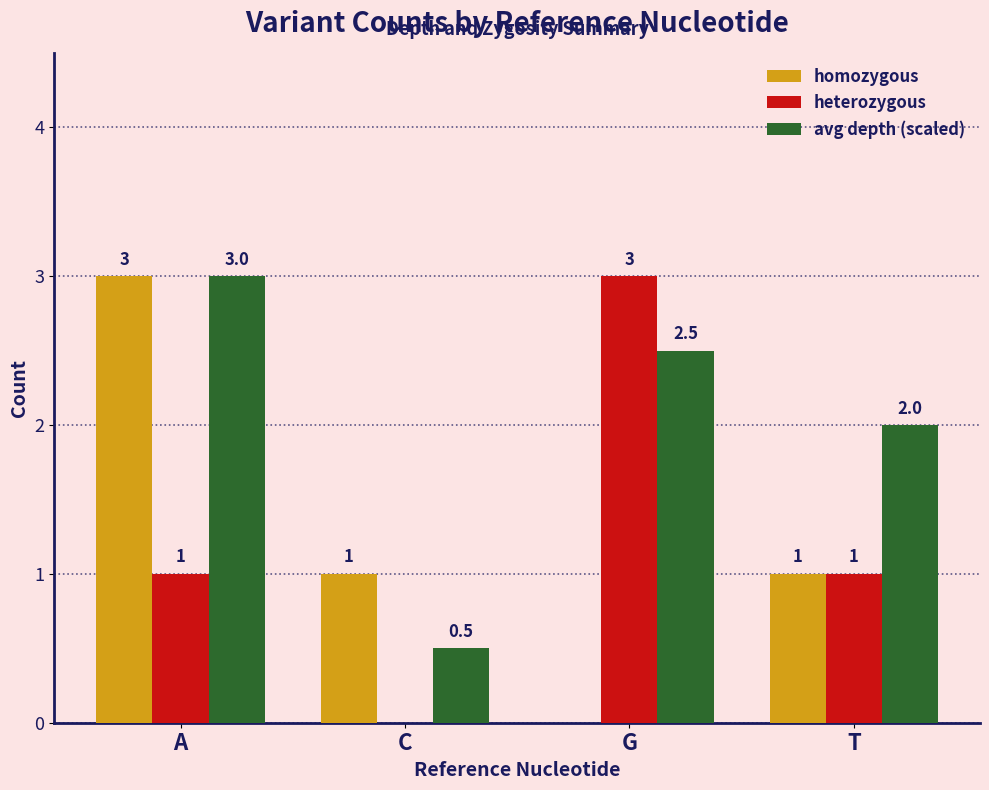

How many positive values does the homozygous series have?

3